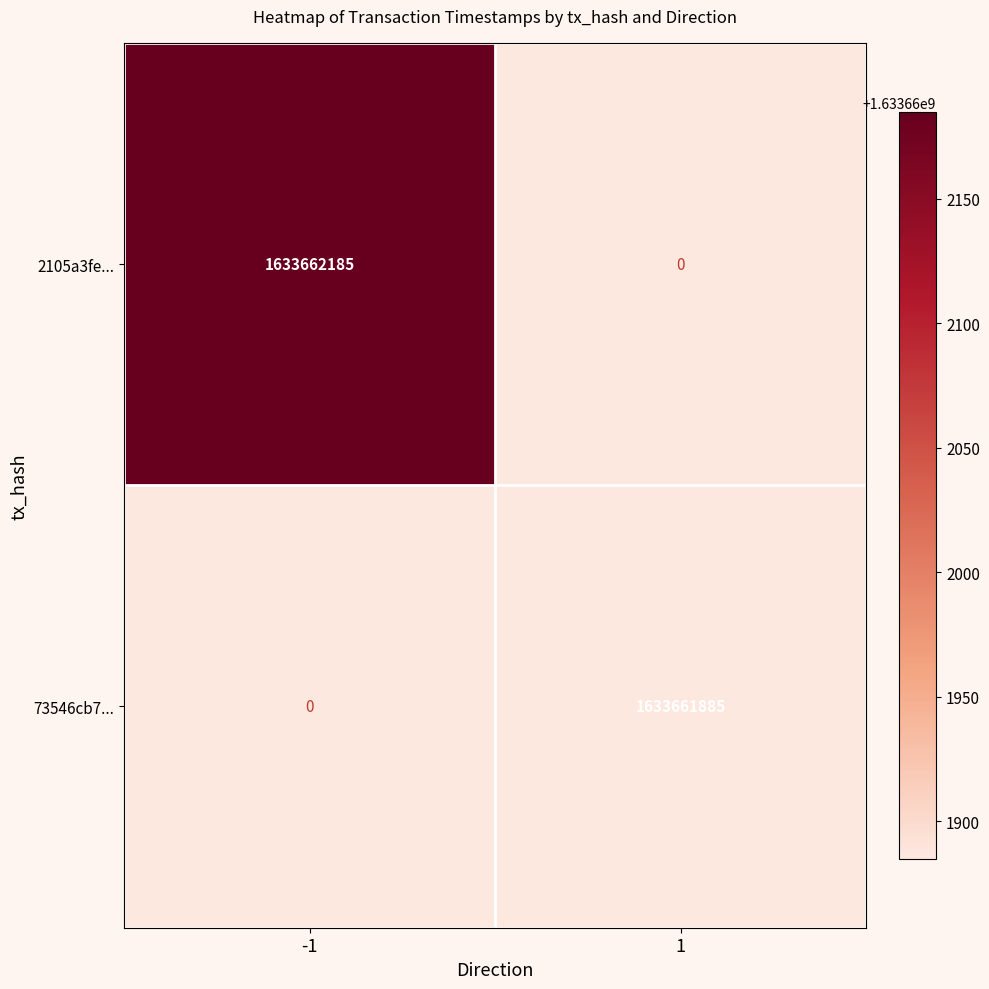

What is the greatest value displayed?

1633662185